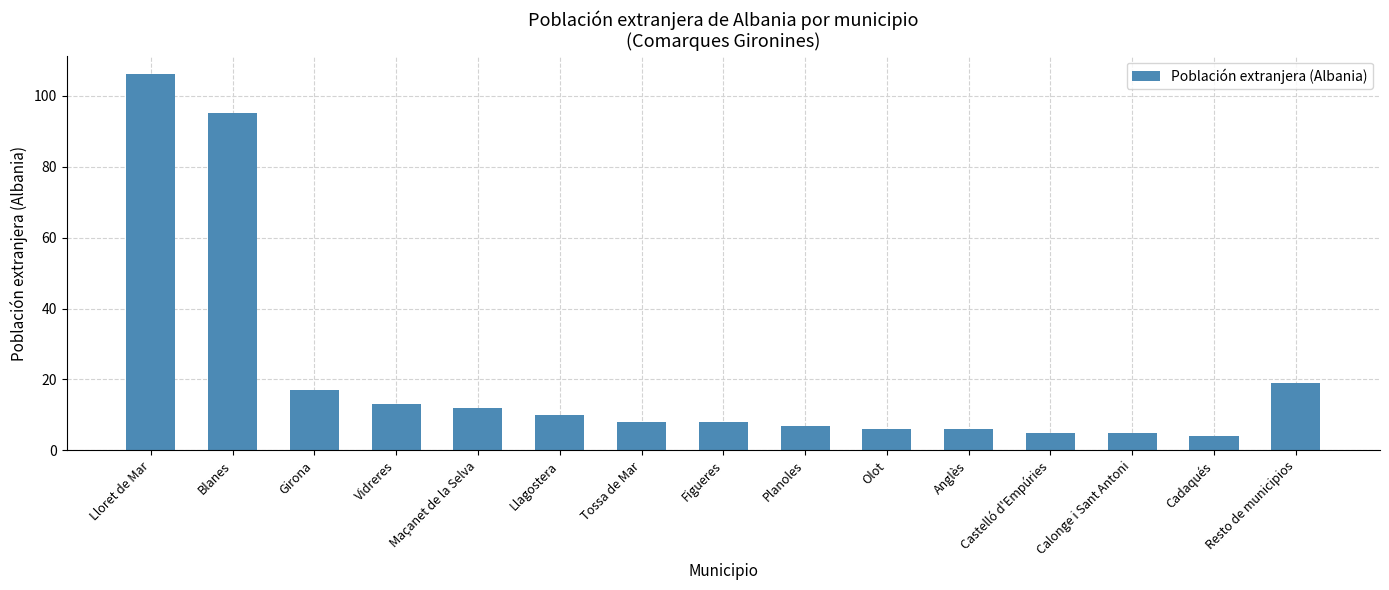

Which category has the lowest value across all series?

Cadaqués